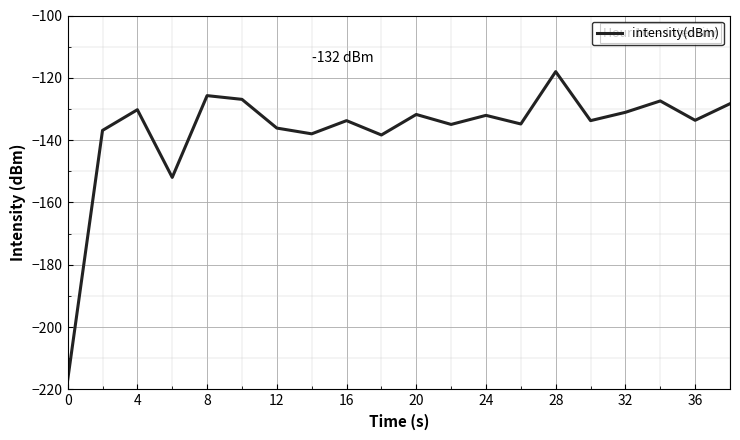

What is the maximum value shown in the chart?

-118.0